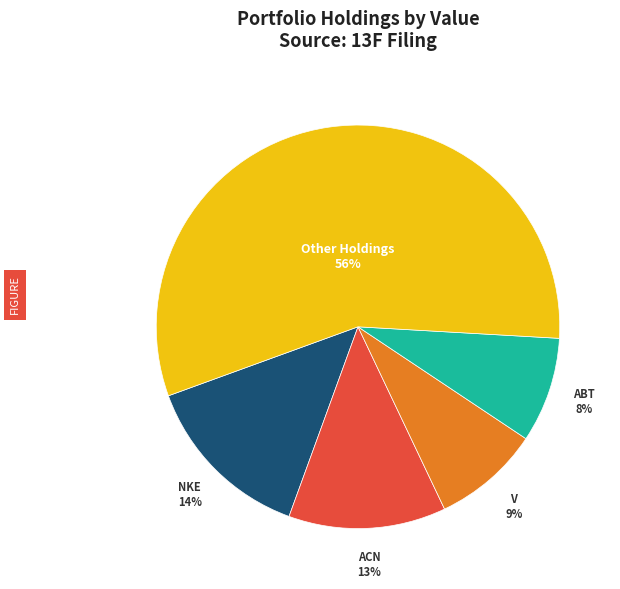

To the nearest percent, what is the average slice percentage?

20%